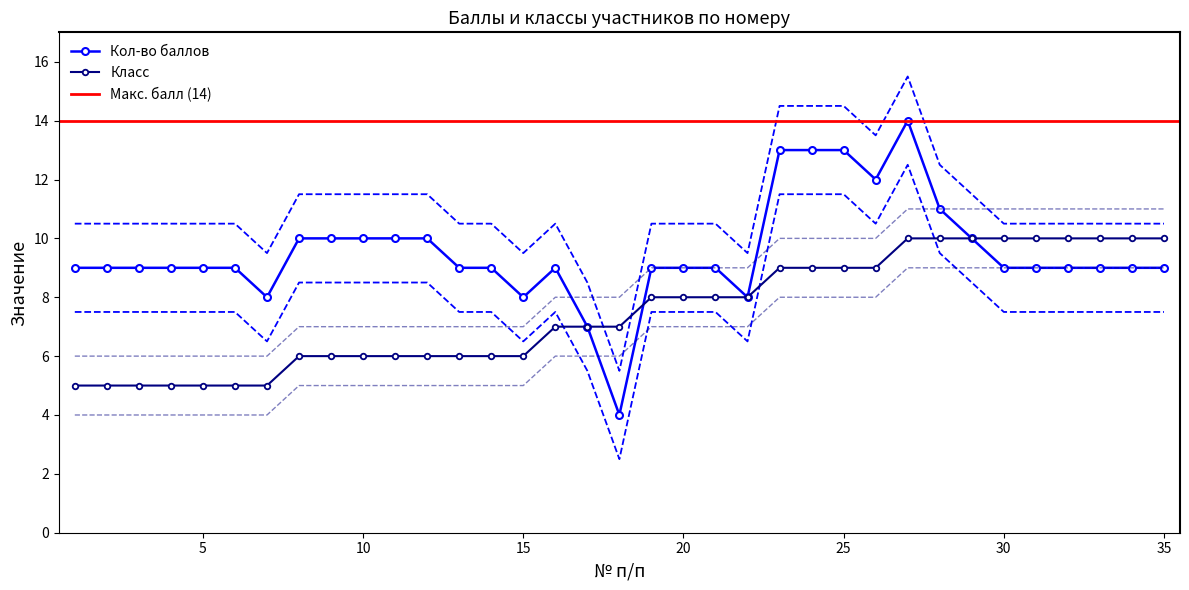

How many distinct data groups are displayed?

2